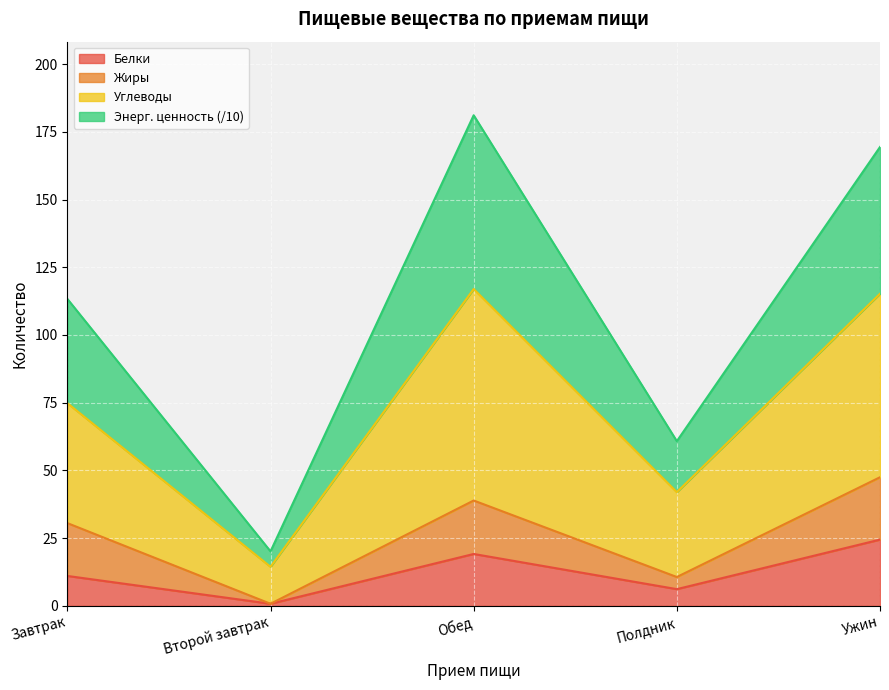

Which label corresponds to the smallest value in the chart?

Второй завтрак